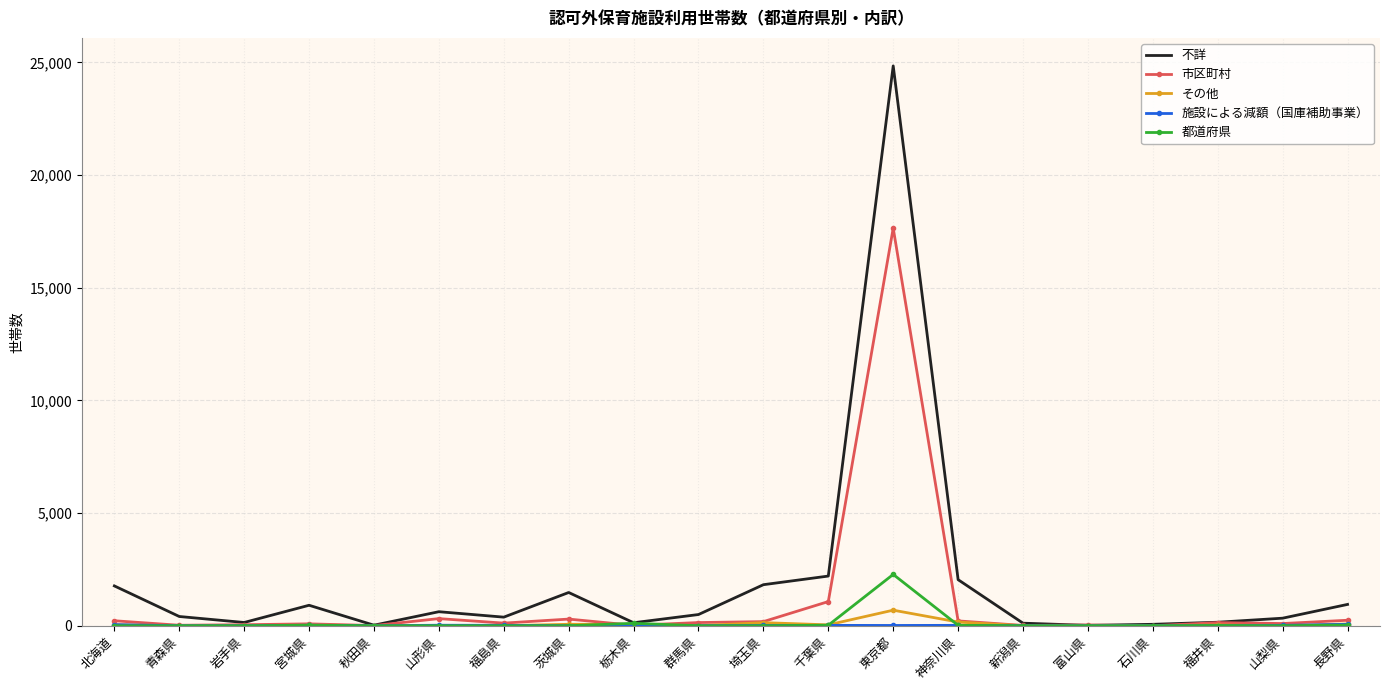

Between 栃木県 and 東京都, which series saw the biggest shift?

不詳